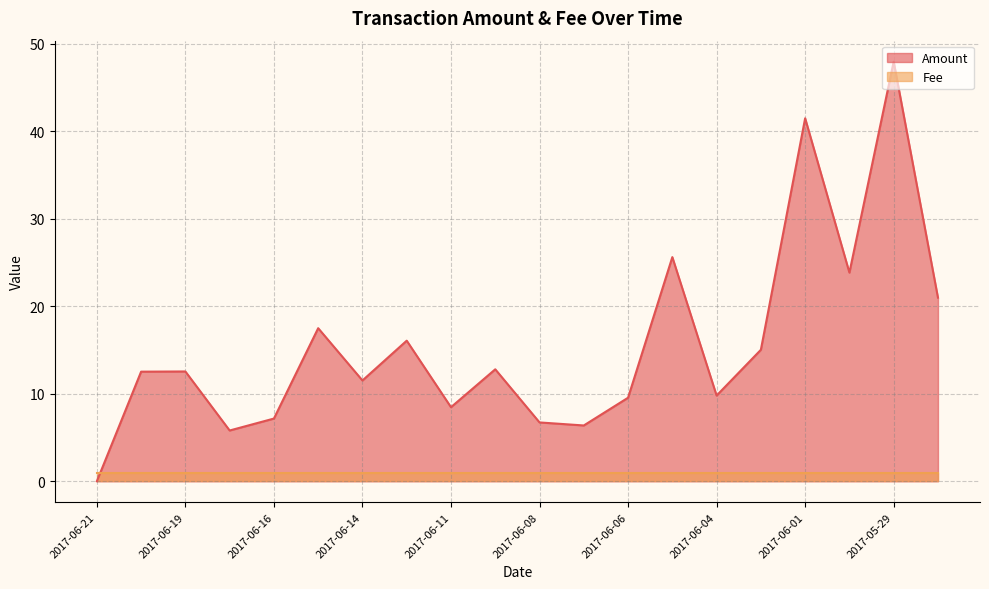

What is the label of the 18th point from the right?

2017-06-19